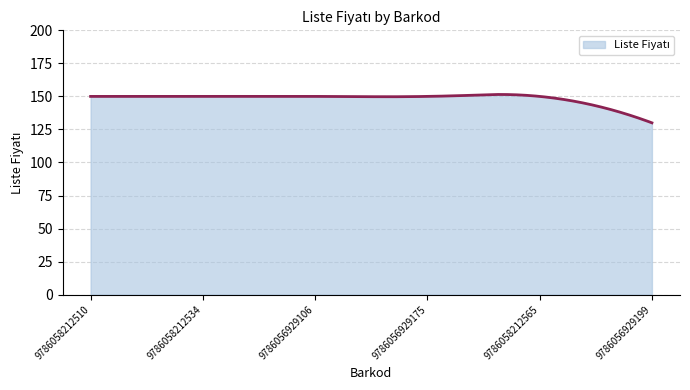

What is the sum of all values?

44549.8